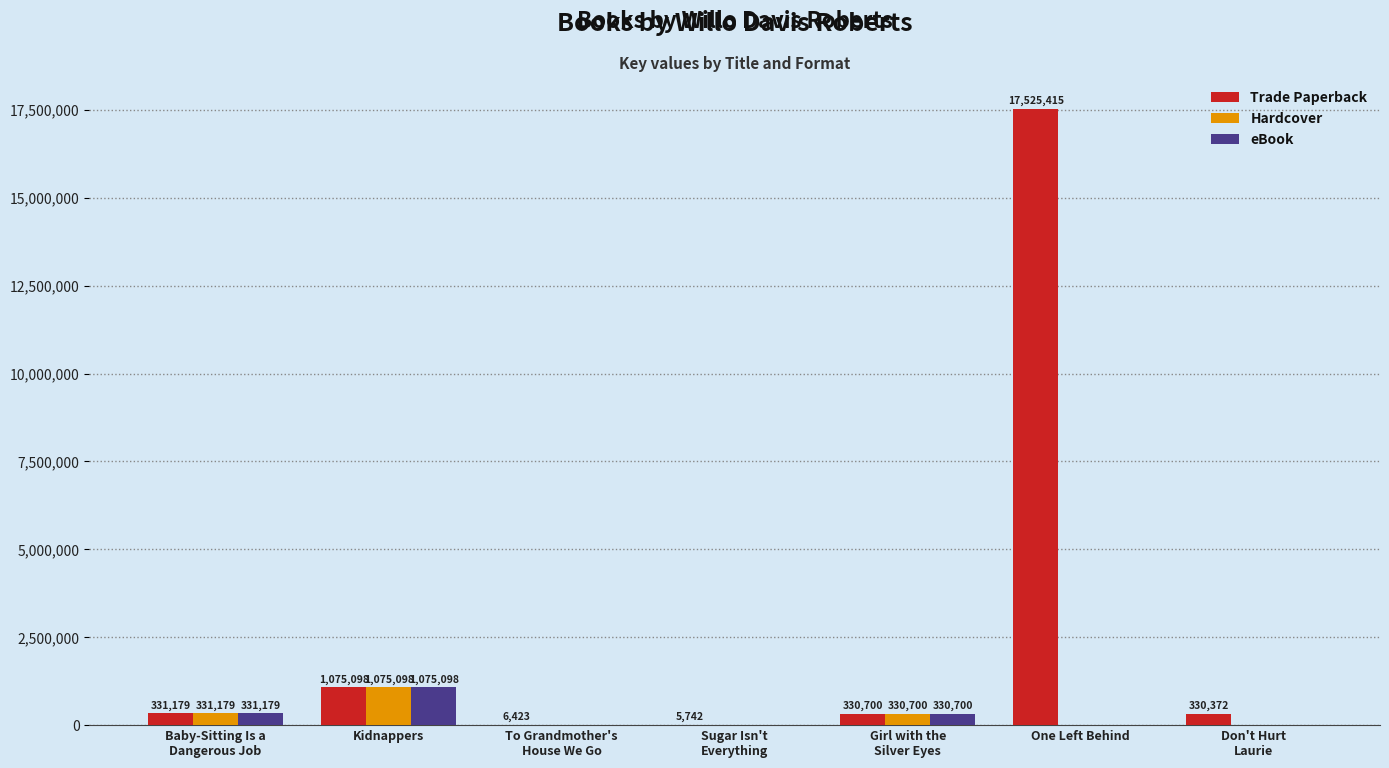

Which series has the largest total across all categories?

Trade Paperback